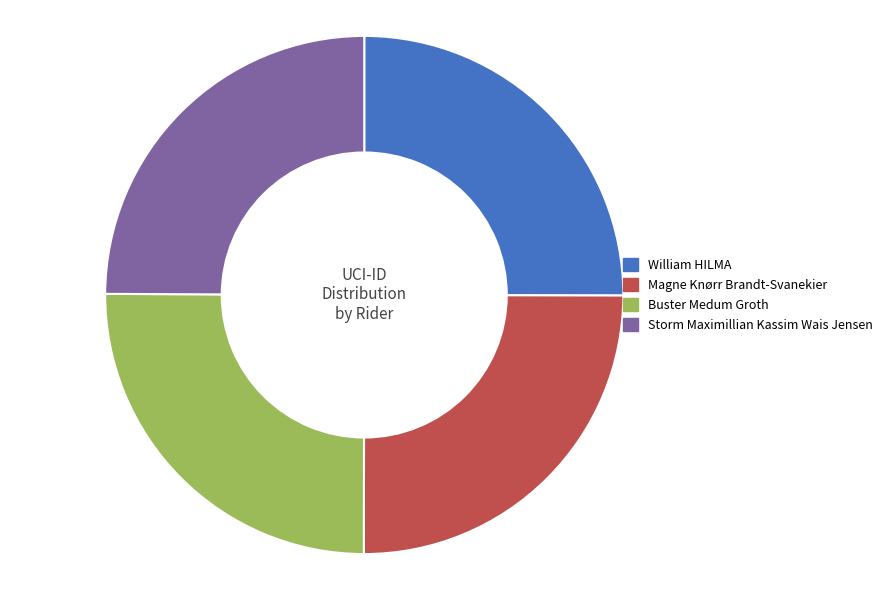

The Magne Knørr Brandt-Svanekier slice represents 15% of the pie. True or false?

False